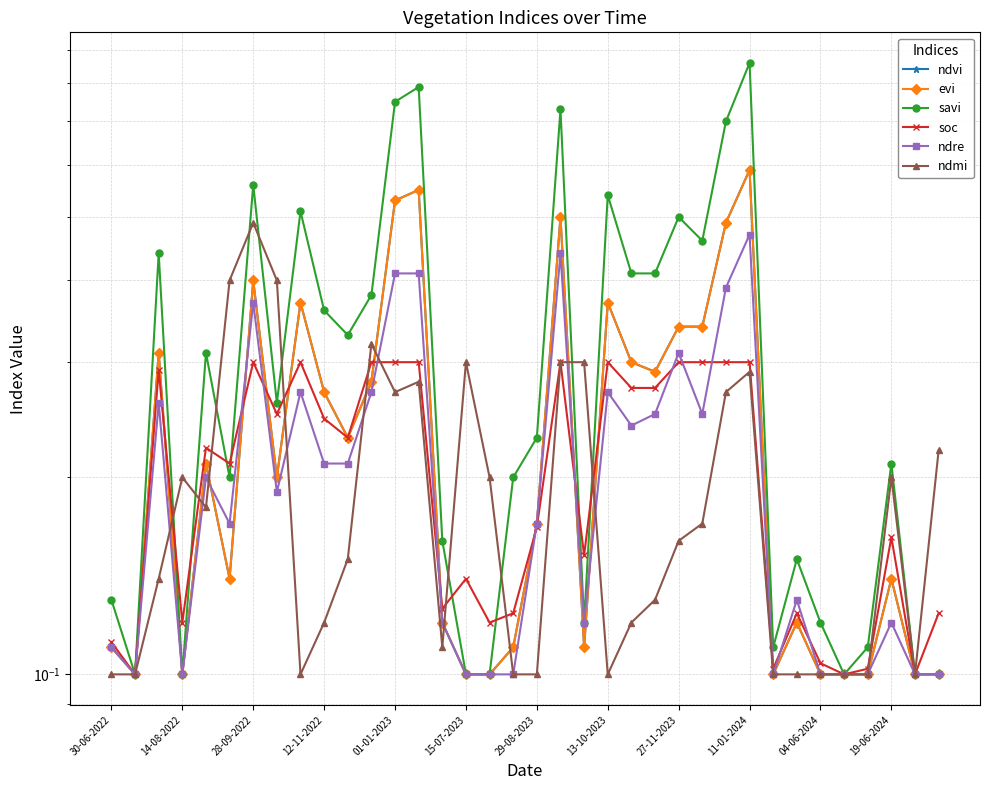

Between 14 and 04-06-2024, which is larger?

04-06-2024